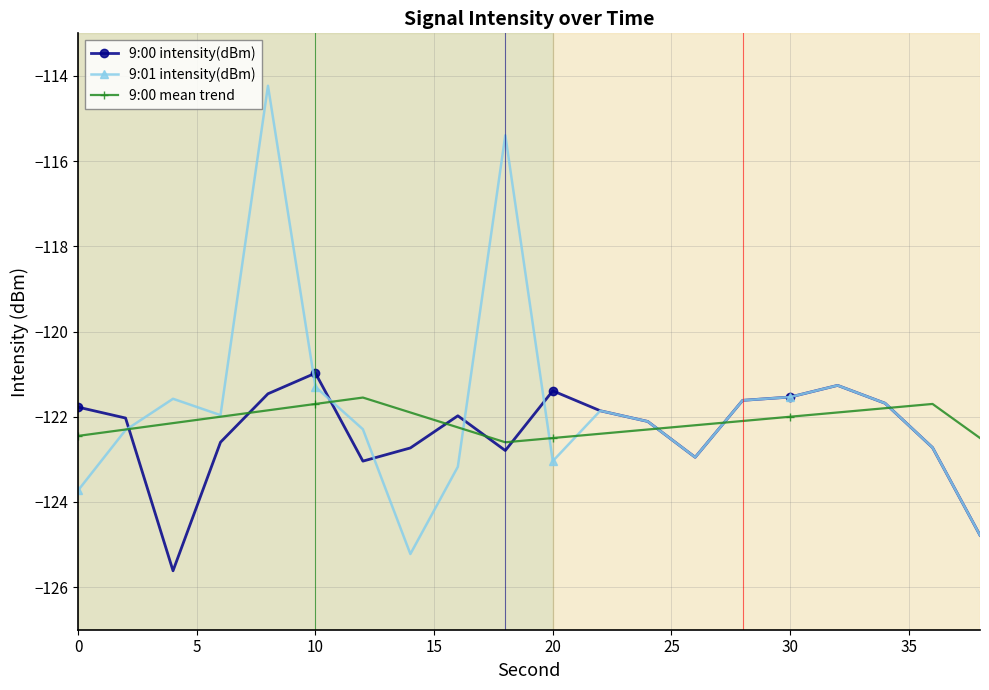

True or false: 9:00 intensity(dBm) has more than 1 points higher than both neighbors.

True